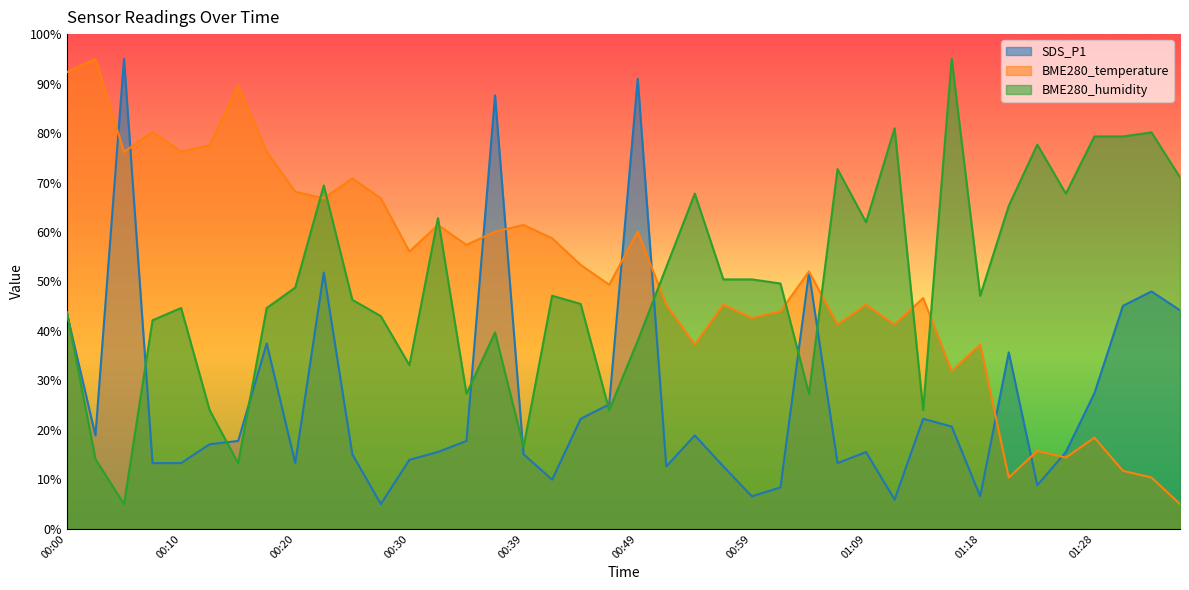

How many lines are shown in the chart?

3